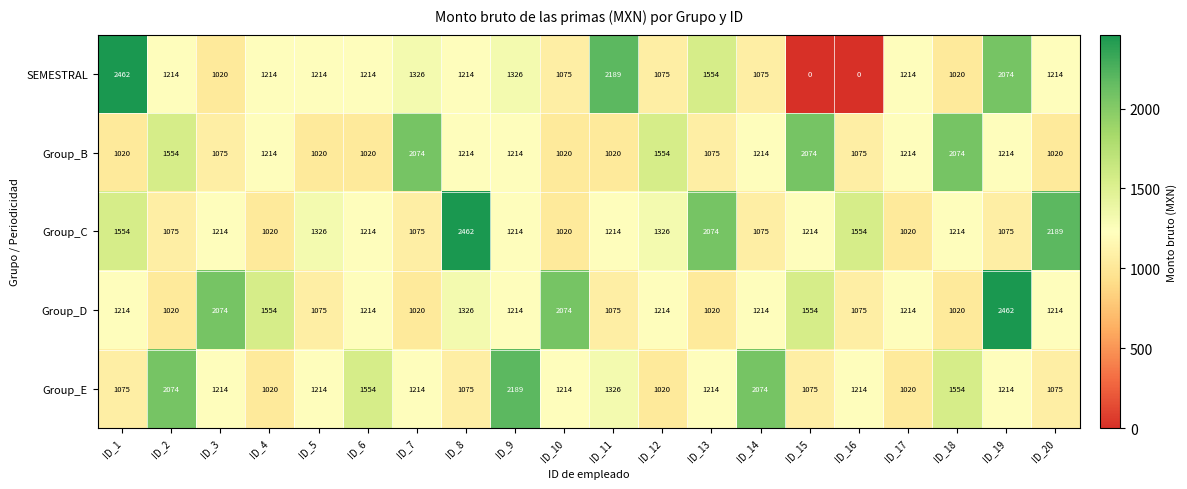

Which series has the widest spread of values?

SEMESTRAL